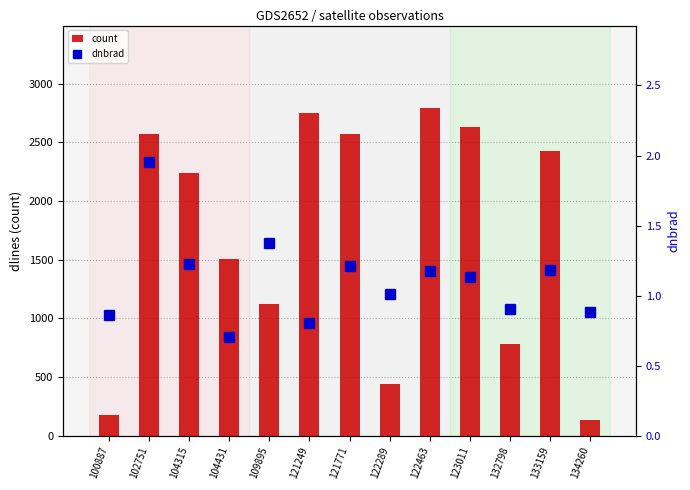

At how many categories does at least one series exceed 1302?

8